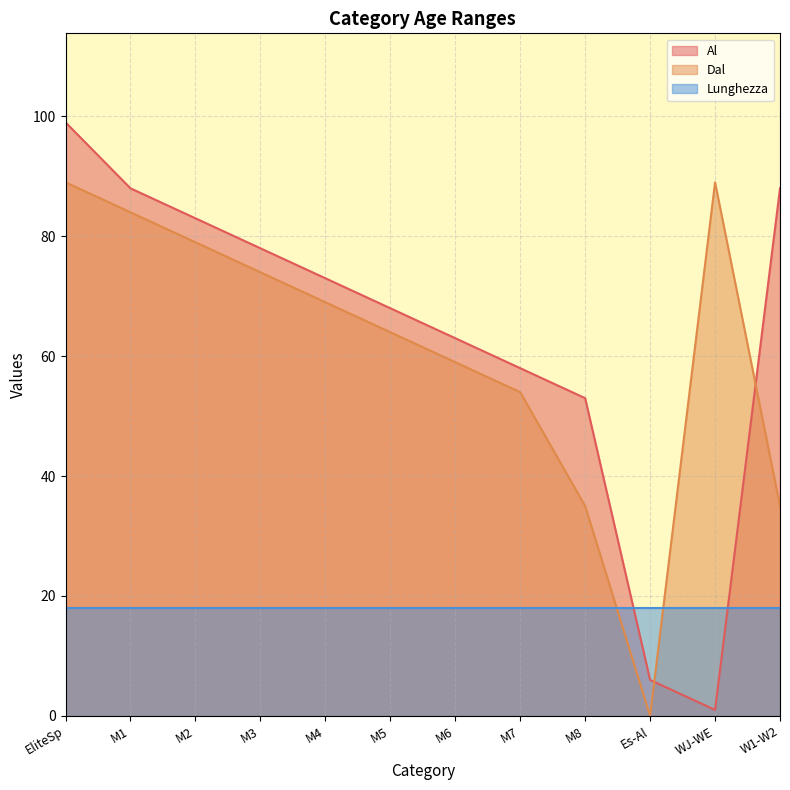

What is the value of the Dal point at the 9th from the left?

35